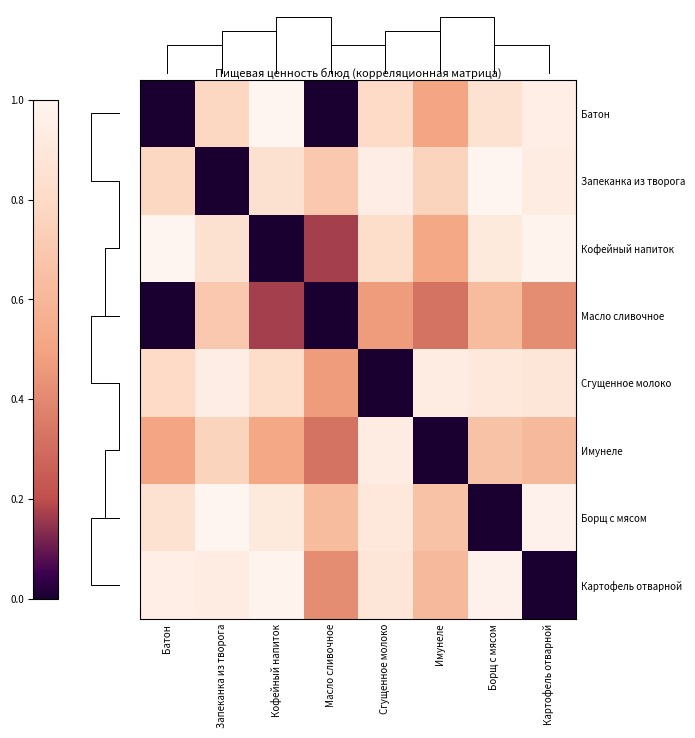

What is the highest value of the Борщ с мясом series?

1.0